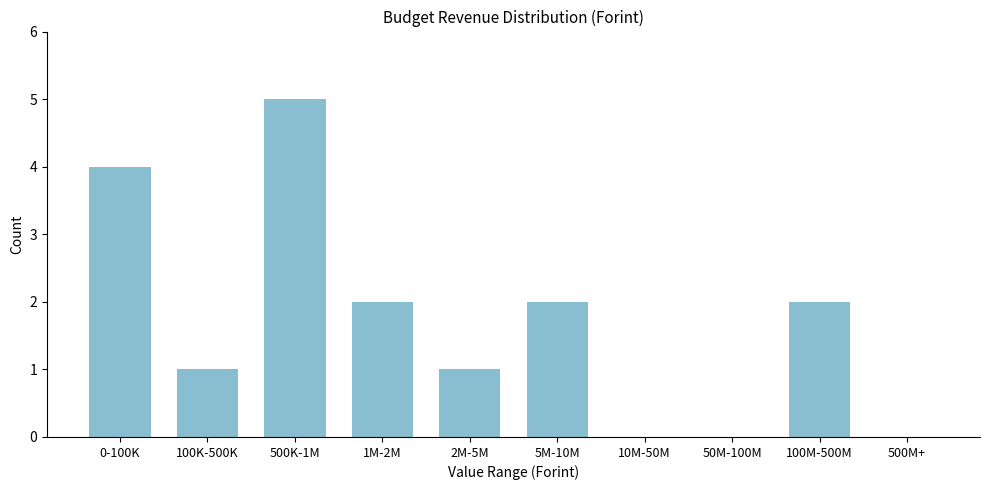

Reading left to right, what are all the values shown in this chart?

0-100K=4	100K-500K=1	500K-1M=5	1M-2M=2	2M-5M=1	5M-10M=2	10M-50M=0	50M-100M=0	100M-500M=2	500M+=0